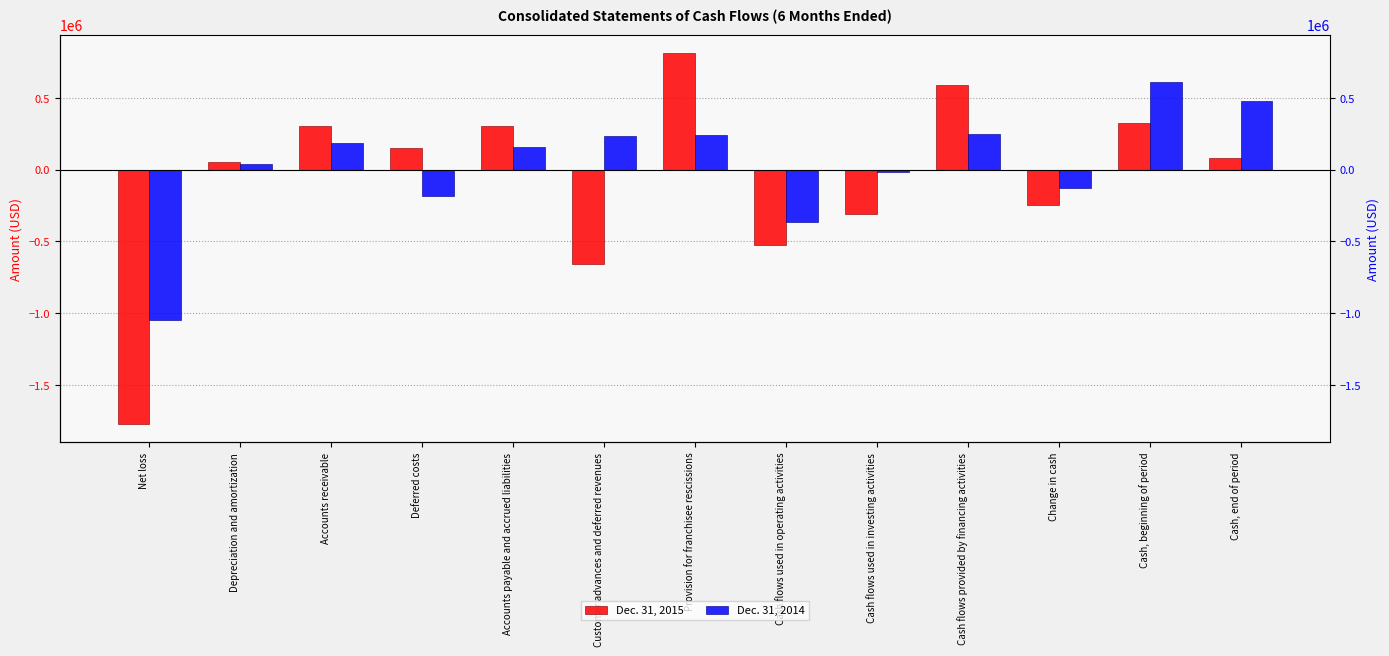

At which label does Dec. 31, 2015 first exceed 78704?

Accounts receivable